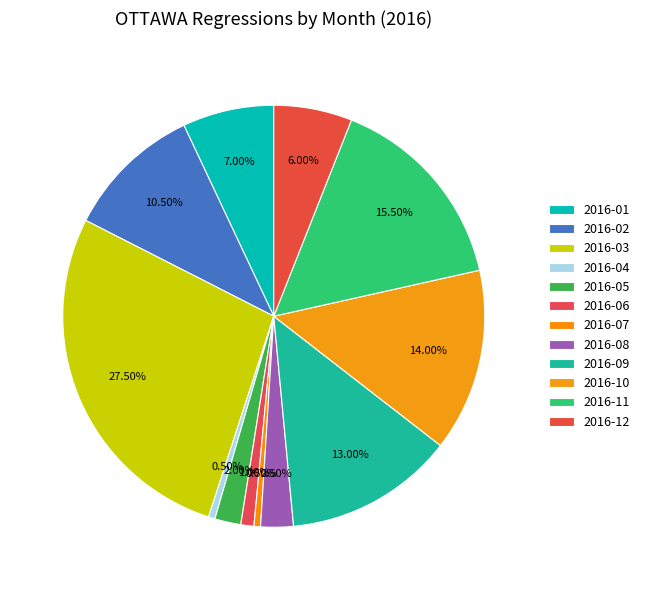

What is the change in value from 2016-02 to 2016-05?

-17